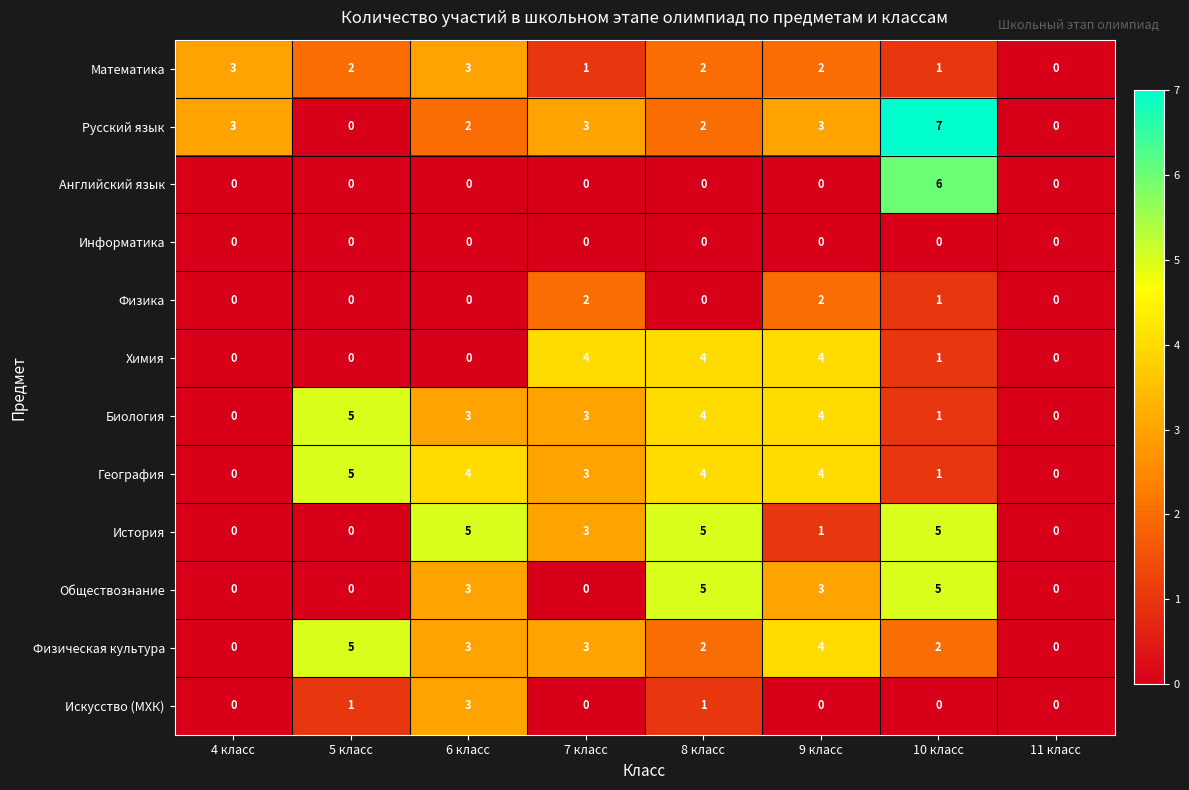

Which label corresponds to the largest value in the chart?

10 класс